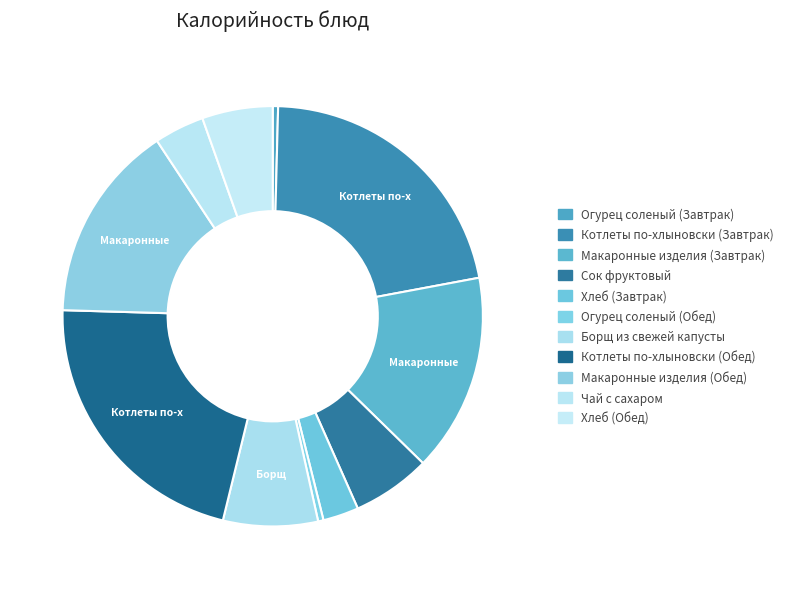

Which category has the smallest portion of the pie?

Огурец соленый (Завтрак)